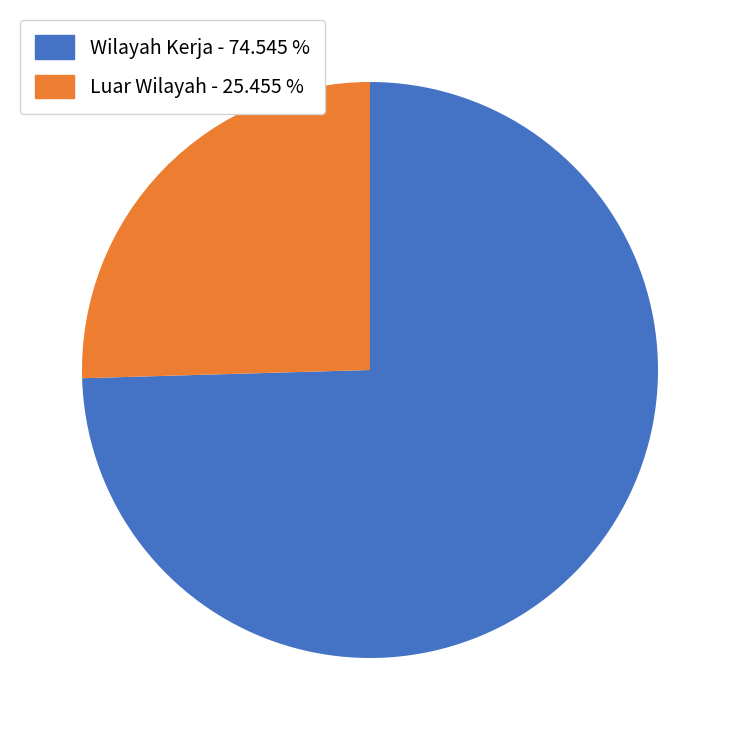

Does any single category account for the majority?

Yes